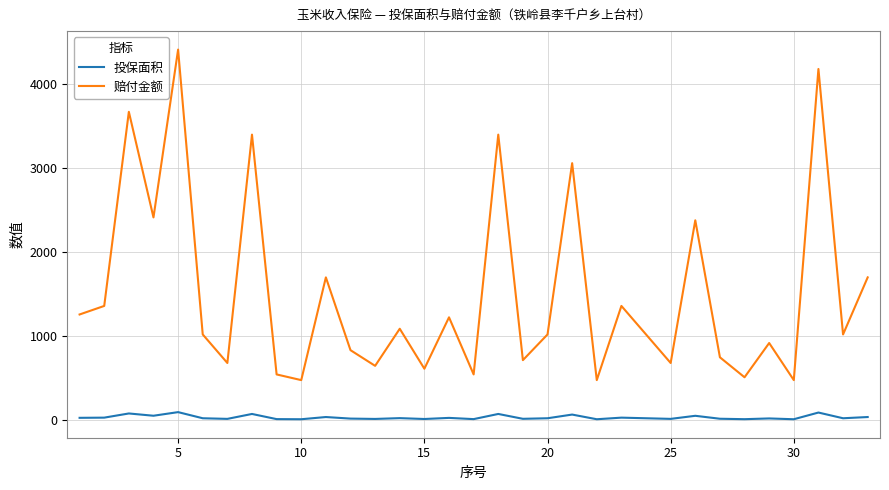

What is the maximum value for 赔付金额?

4413.2